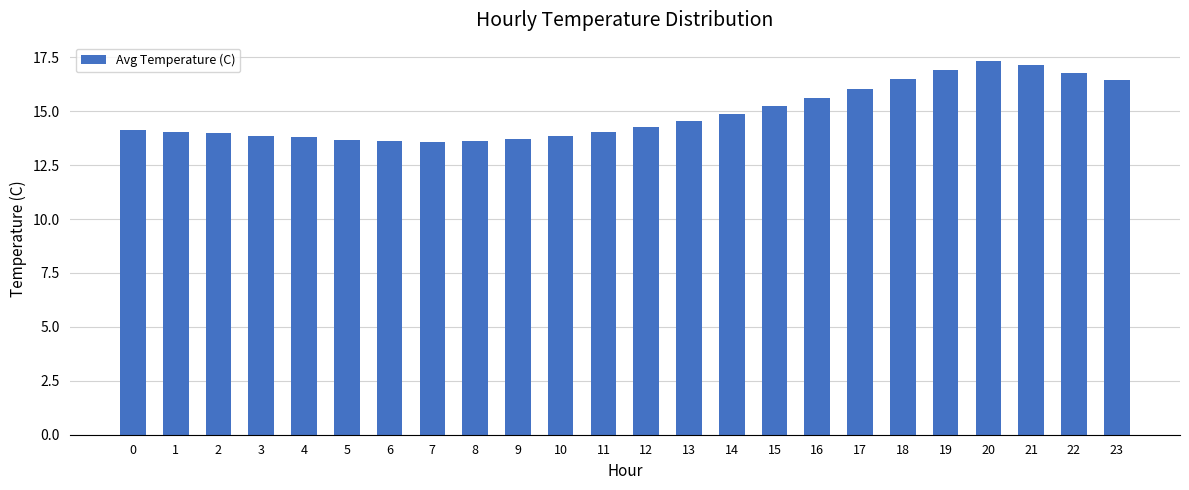

How many data points does each series have?

24